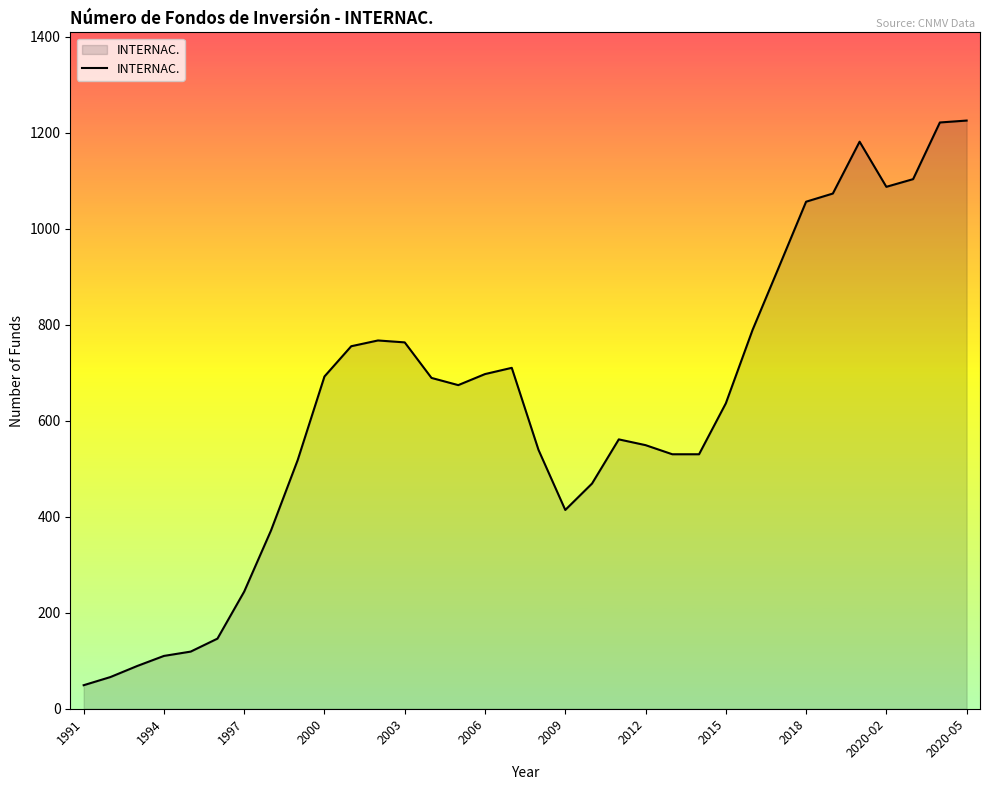

What is the maximum value shown in the chart?

1225